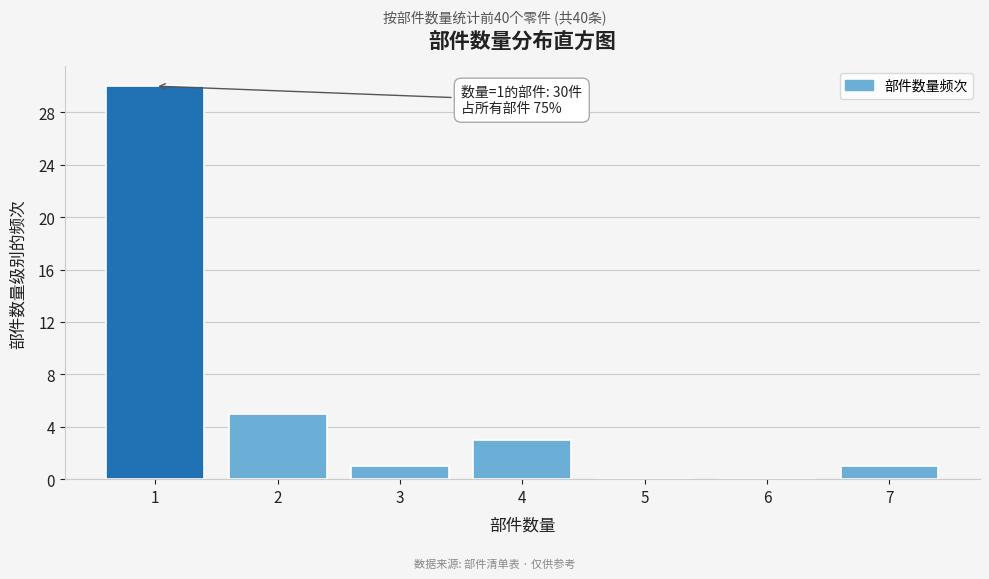

Over which range of the x-axis is the bar tallest?

0.5 to 1.5